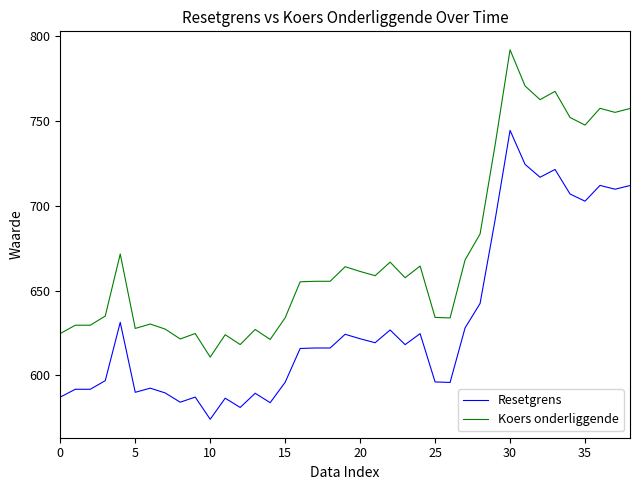

Which series has the widest spread of values?

Koers onderliggende